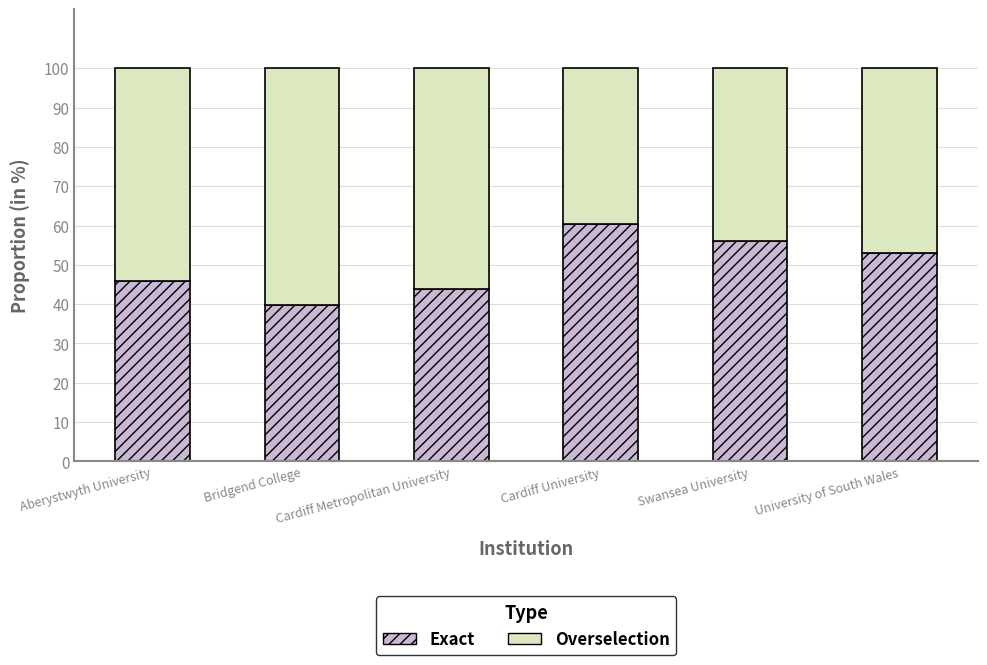

What is the sum of the Exact values at Cardiff Metropolitan University and Cardiff University?

104.4